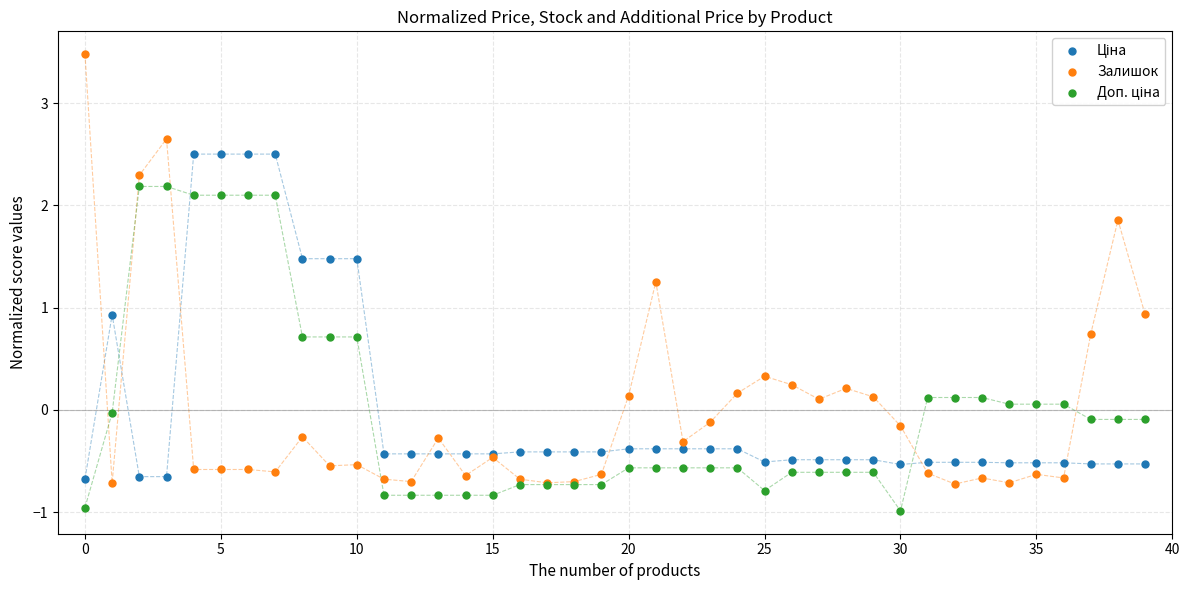

Which series reaches the maximum Y coordinate?

Залишок